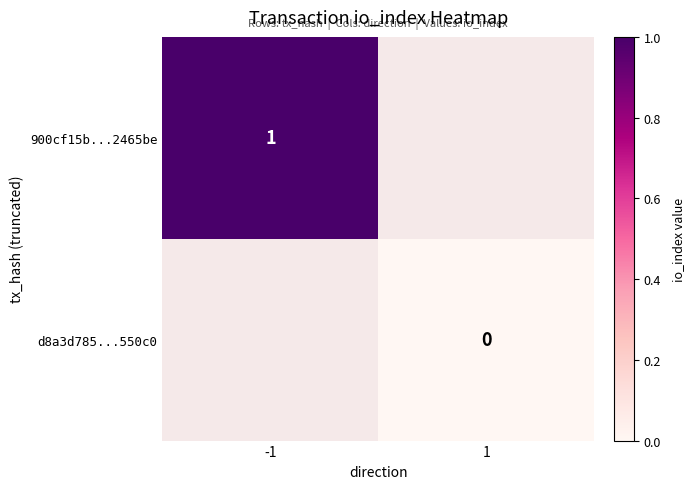

Is the value of d8a3d785...550c0 at 1 greater than the value of 900cf15b...2465be at -1?

No